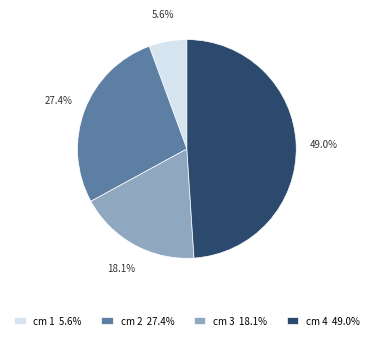

Does any single category account for the majority?

No